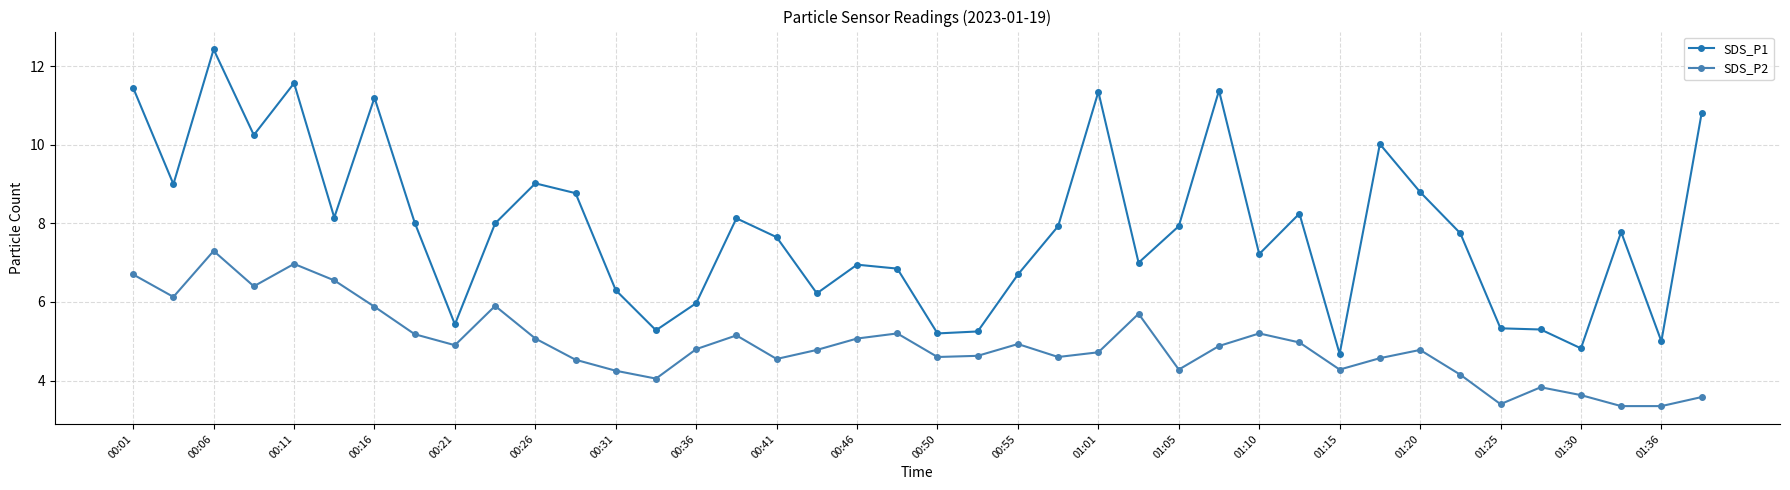

How many lines are shown in the chart?

2